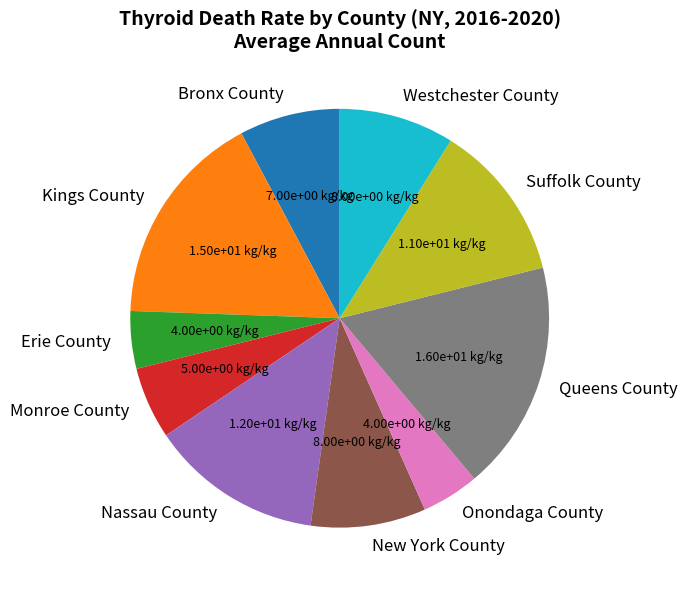

Approximately how many times larger is the value at Suffolk County compared to Westchester County?

1.4